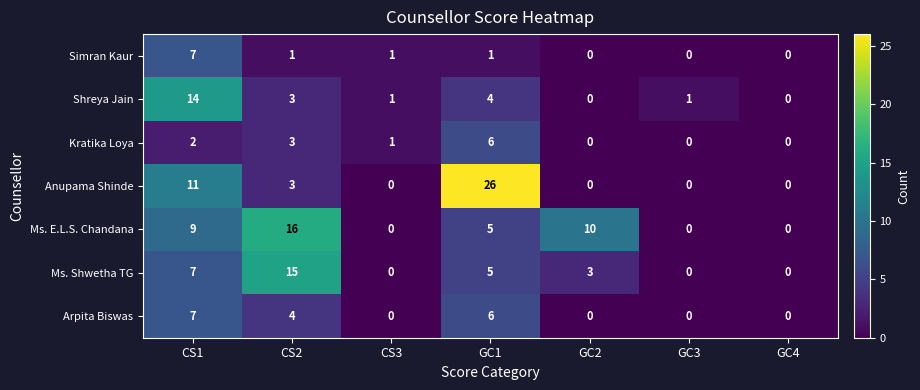

At how many categories does at least one series exceed 3?

4